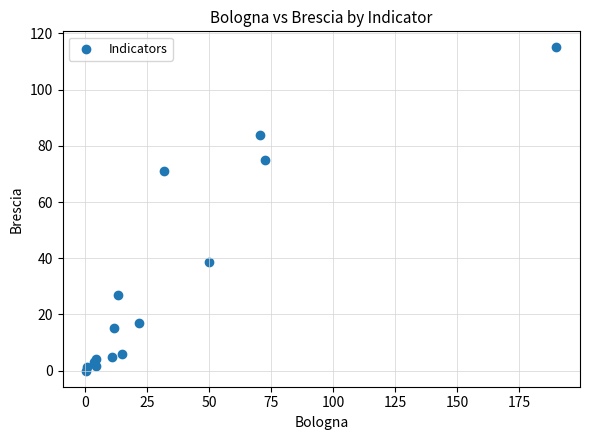

What Y value in the scatter plot is closest to 57?

71.0